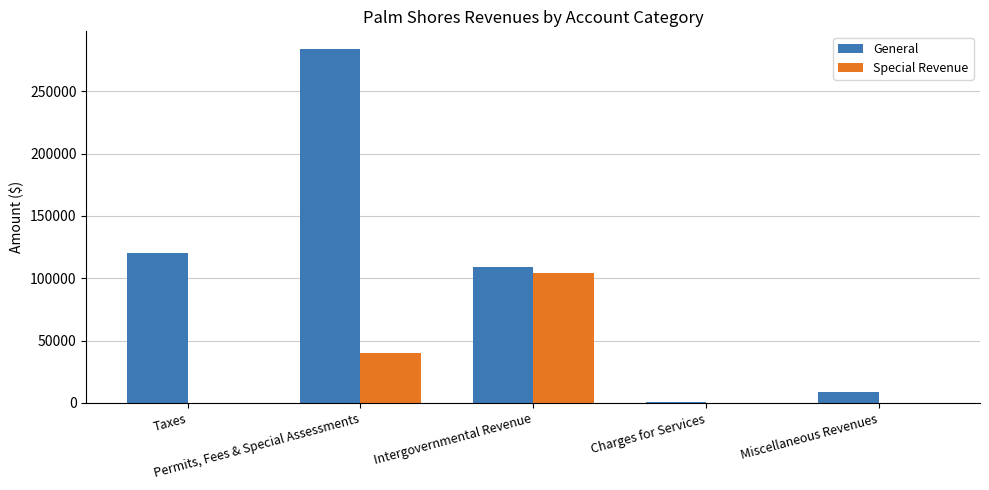

What is the sum of all Special Revenue values?

144073